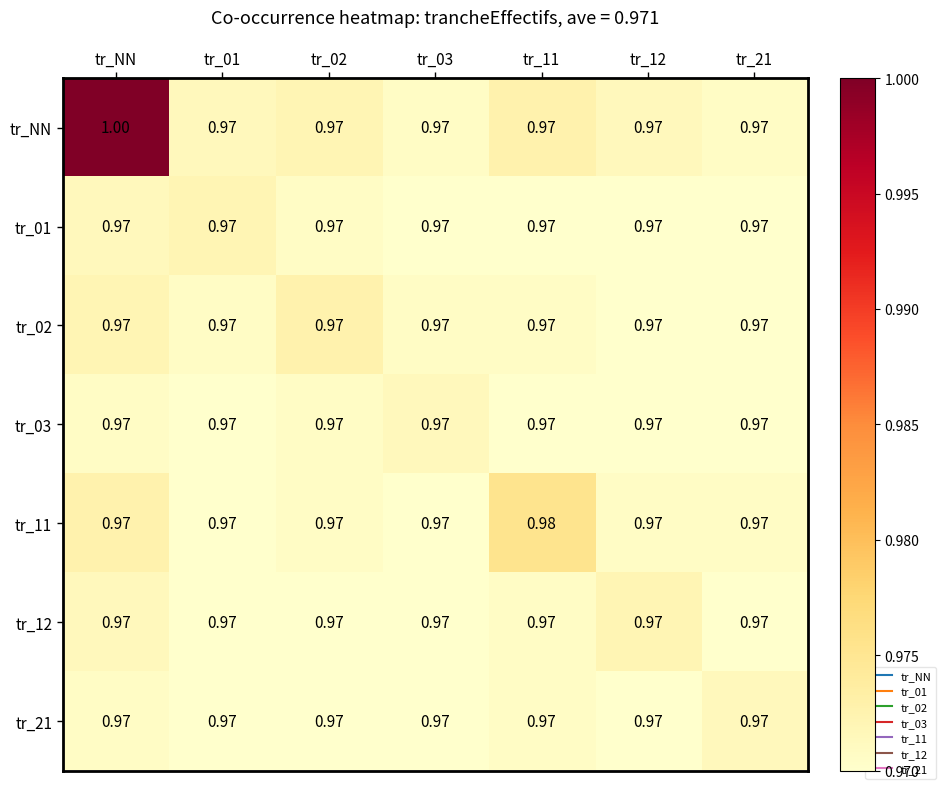

Which series has the largest range (max minus min)?

tr_NN